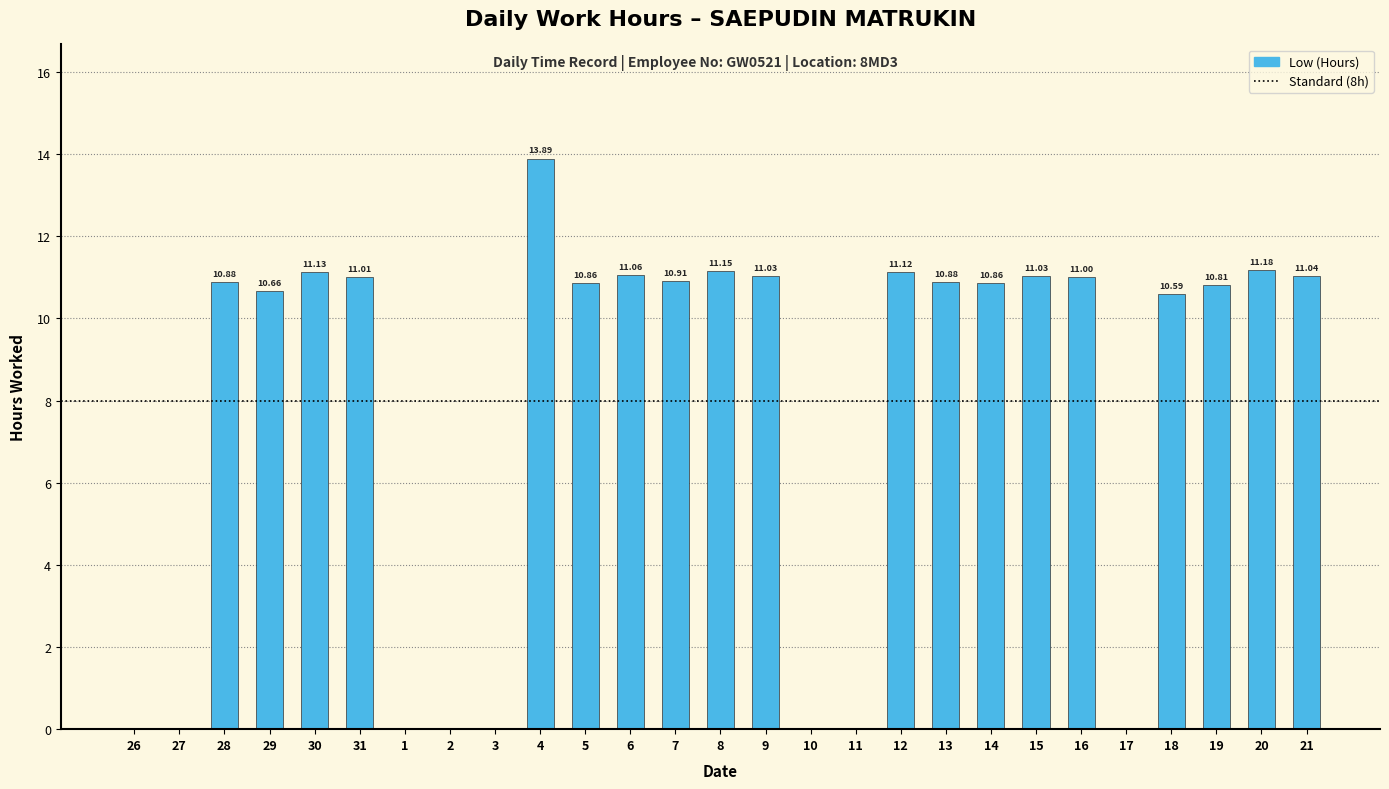

Reading left to right, transcribe all the data shown in this chart.

26=0.0	27=0.0	28=10.9	29=10.7	30=11.1	31=11.0	1=0.0	2=0.0	3=0.0	4=13.9	5=10.9	6=11.1	7=10.9	8=11.2	9=11.0	10=0.0	11=0.0	12=11.1	13=10.9	14=10.9	15=11.0	16=11.0	17=0.0	18=10.6	19=10.8	20=11.2	21=11.0